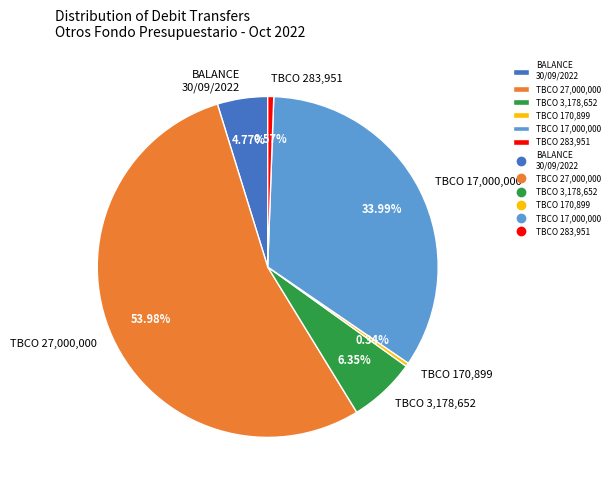

Between TBCO 27,000,000 and BALANCE 30/09/2022, which is larger?

TBCO 27,000,000